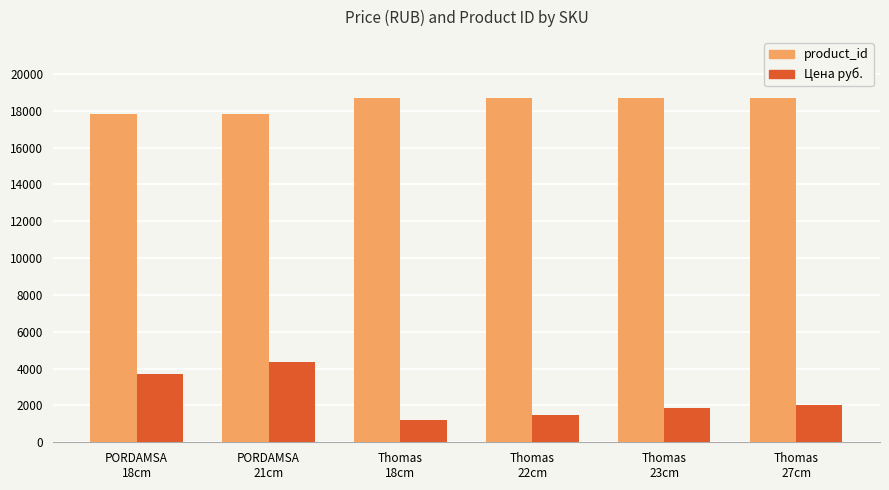

What is the label of the 3rd bar from the right?

Thomas
22cm